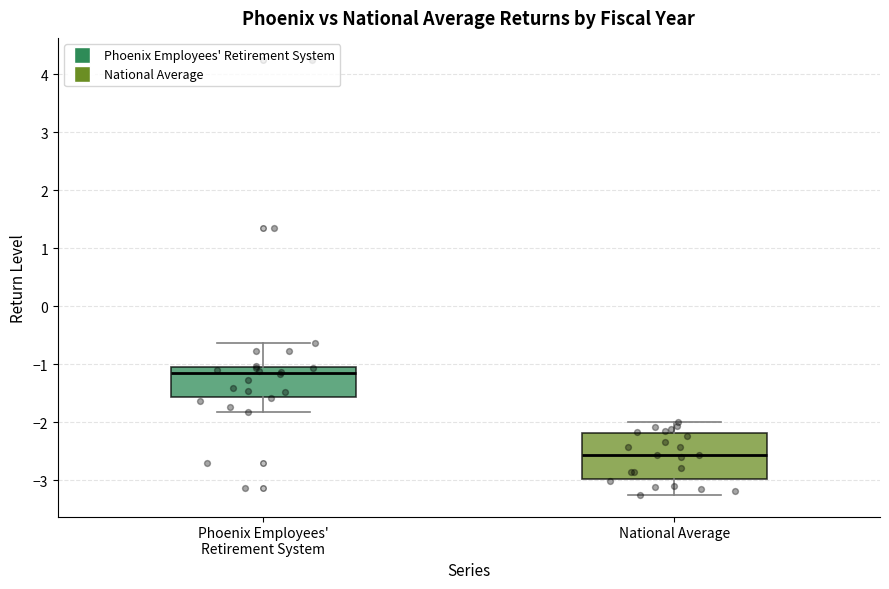

Which box's median line is the lowest?

National Average